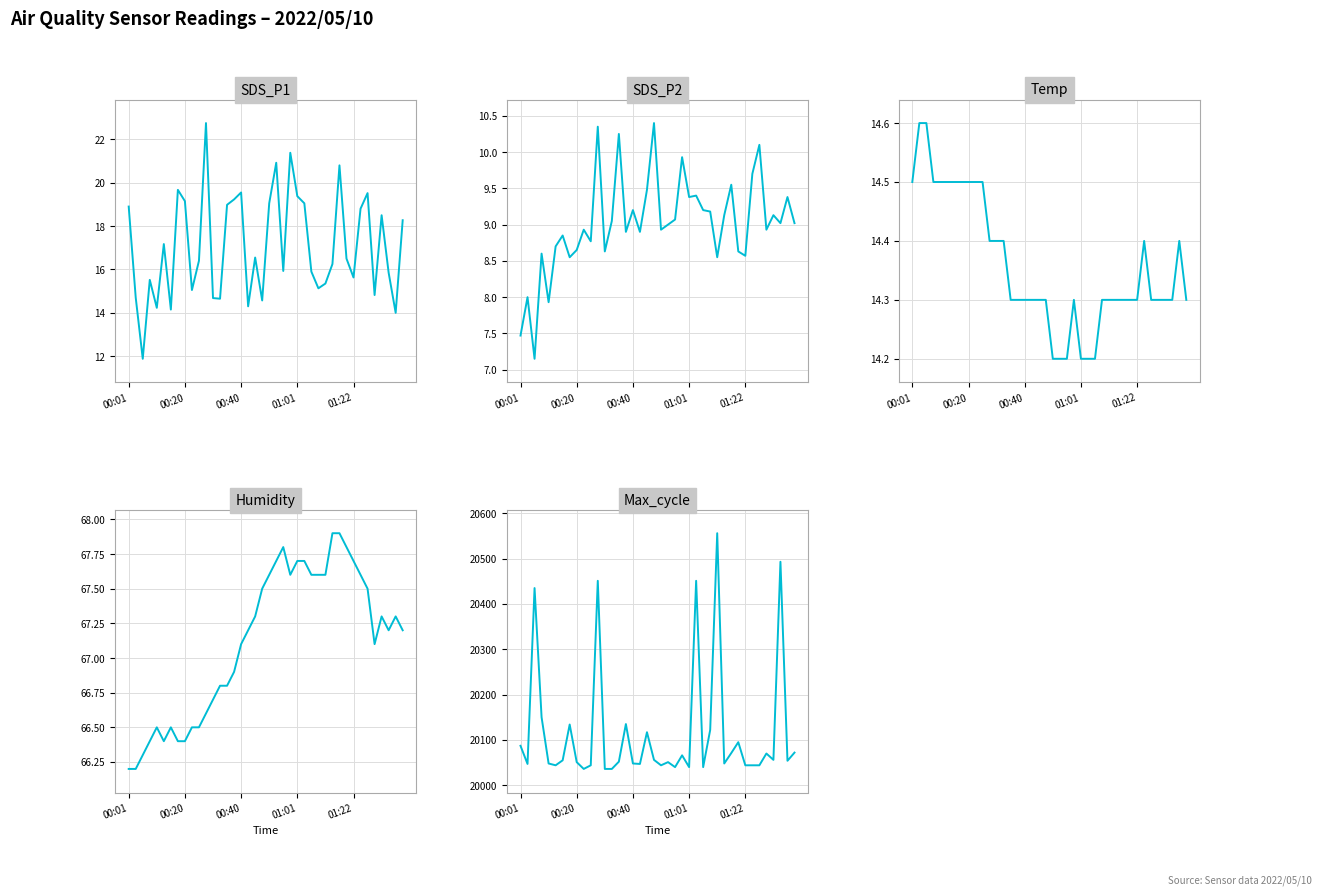

Which category has the lowest value in the Humidity series?

00:01